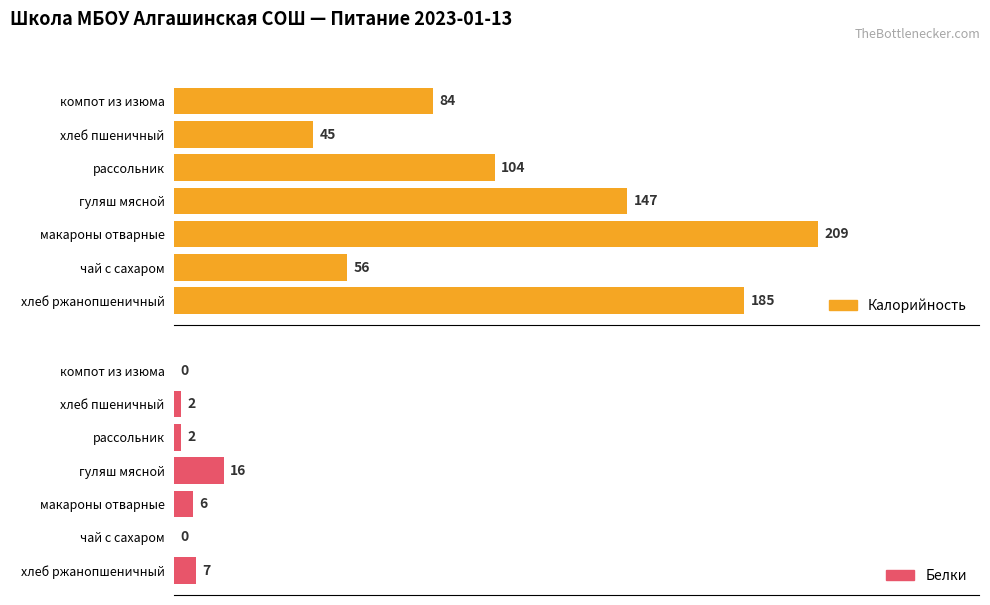

What is the highest value of the Белки series?

16